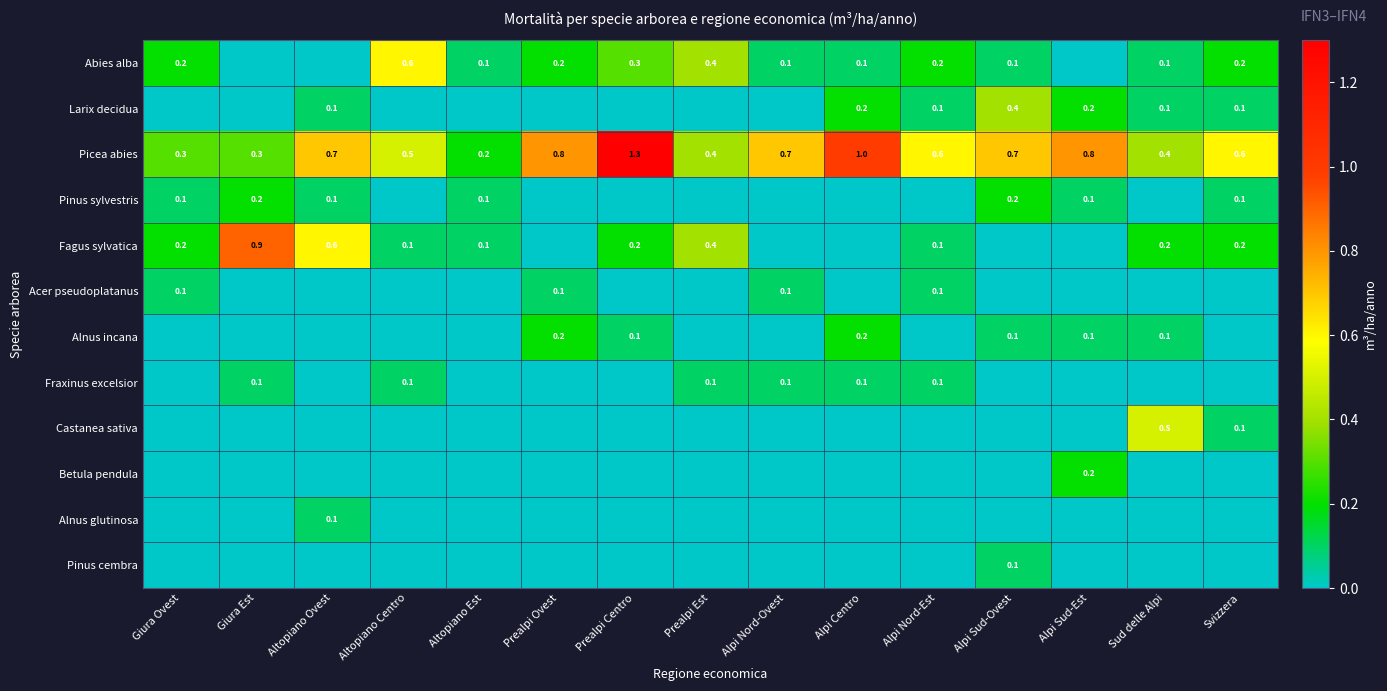

True or false: Fraxinus excelsior has a value of 0.1 at Alpi Nord-Est.

True